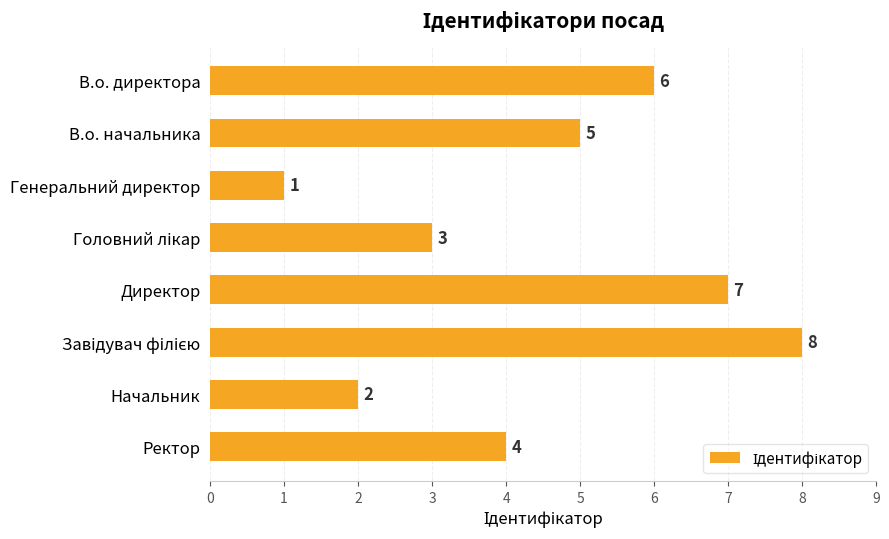

What is the sum of the values at Генеральний директор and Ректор?

5